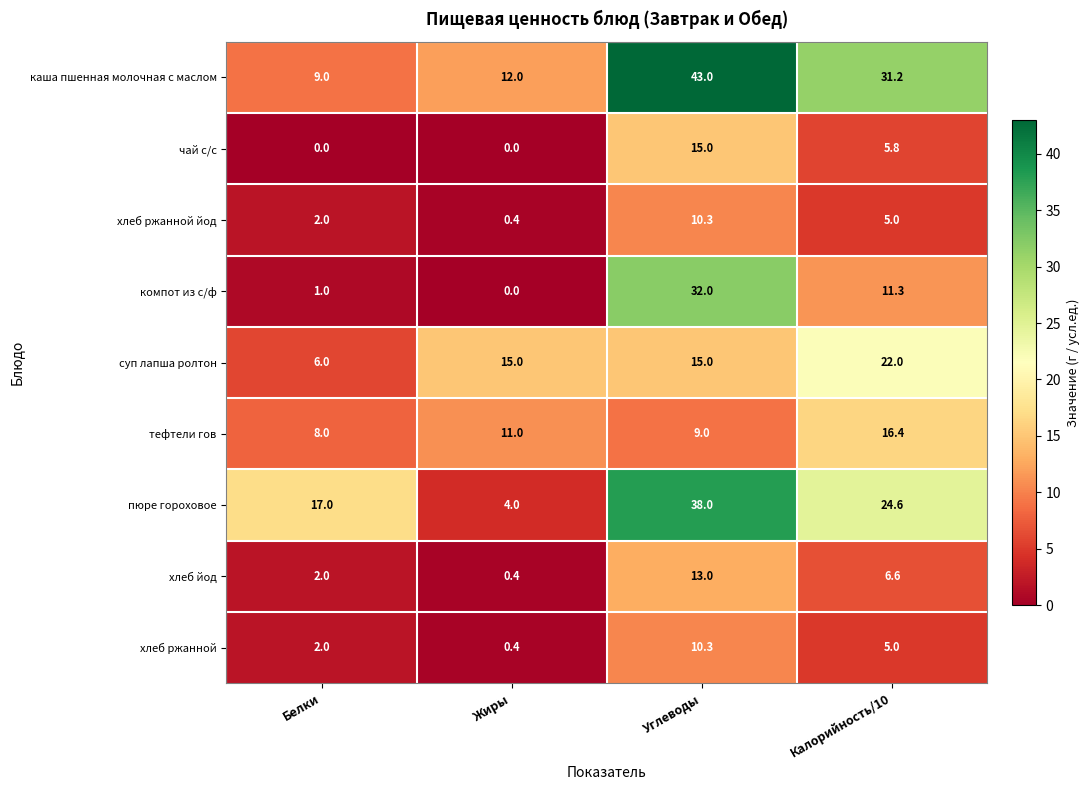

Which label corresponds to the largest value in the chart?

Углеводы